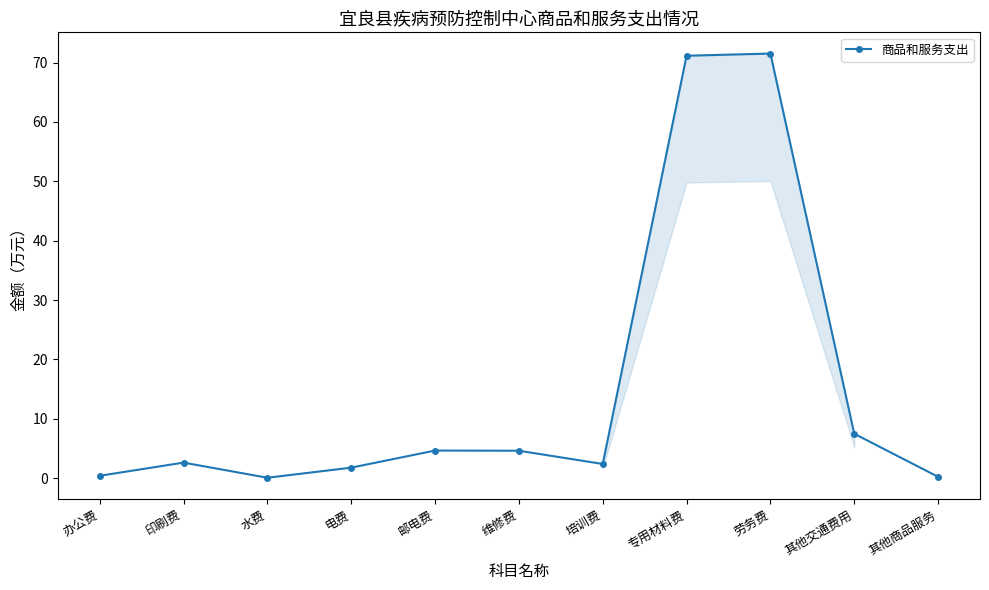

What is the average value?

15.2